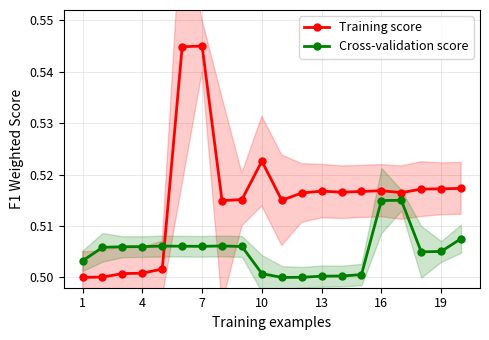

Which series has the largest total across all categories?

Training score